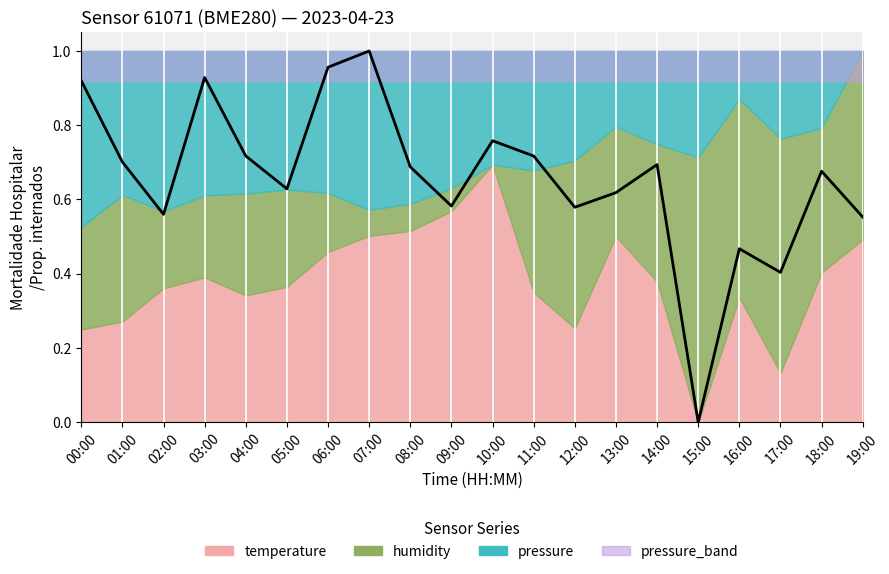

What position from the right is 11:00?

9